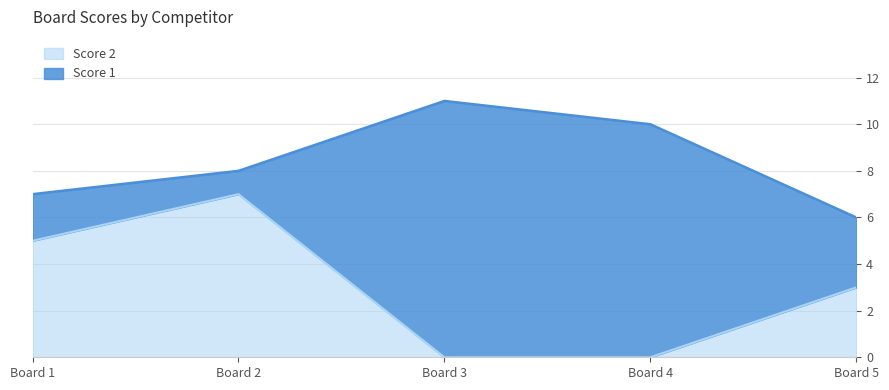

List the labels in order of value, largest first.

2, 1, 5, 3, 4